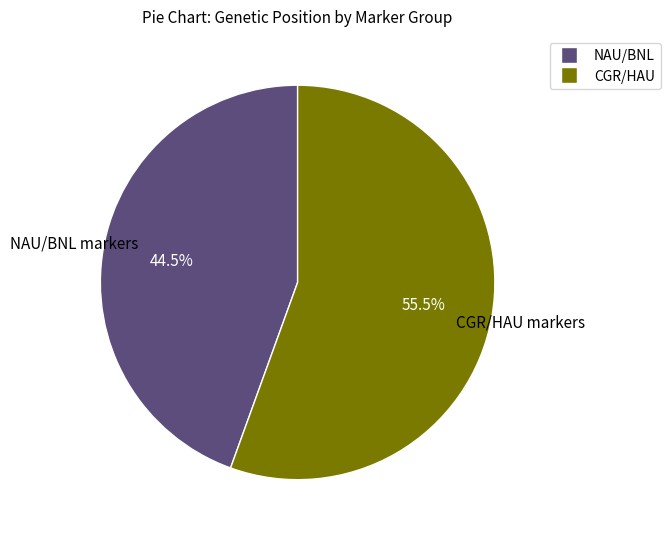

To the nearest percent, what is the difference between the largest and smallest slice percentages?

11%